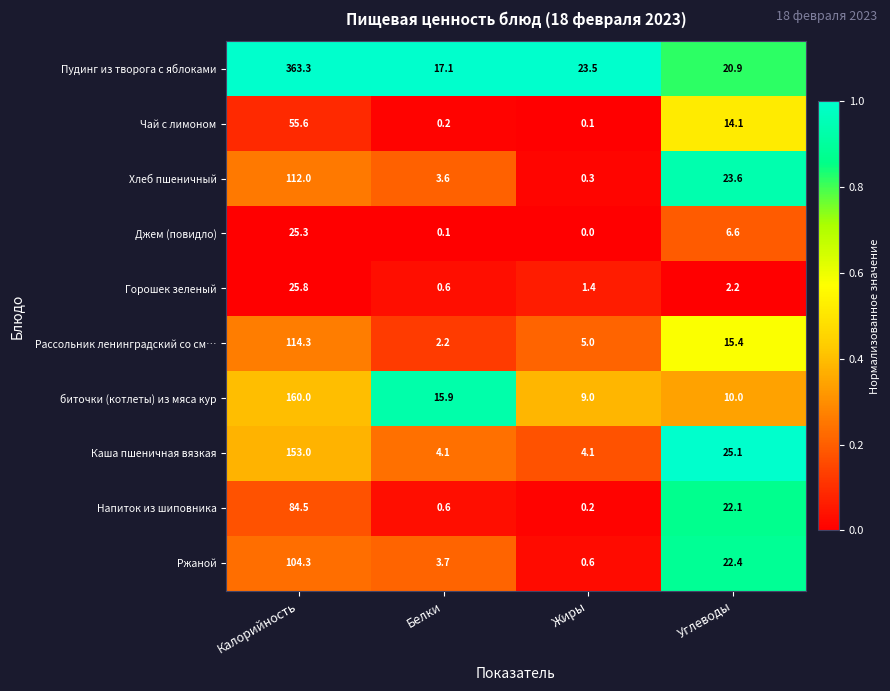

At how many categories does at least one series exceed 0?

4